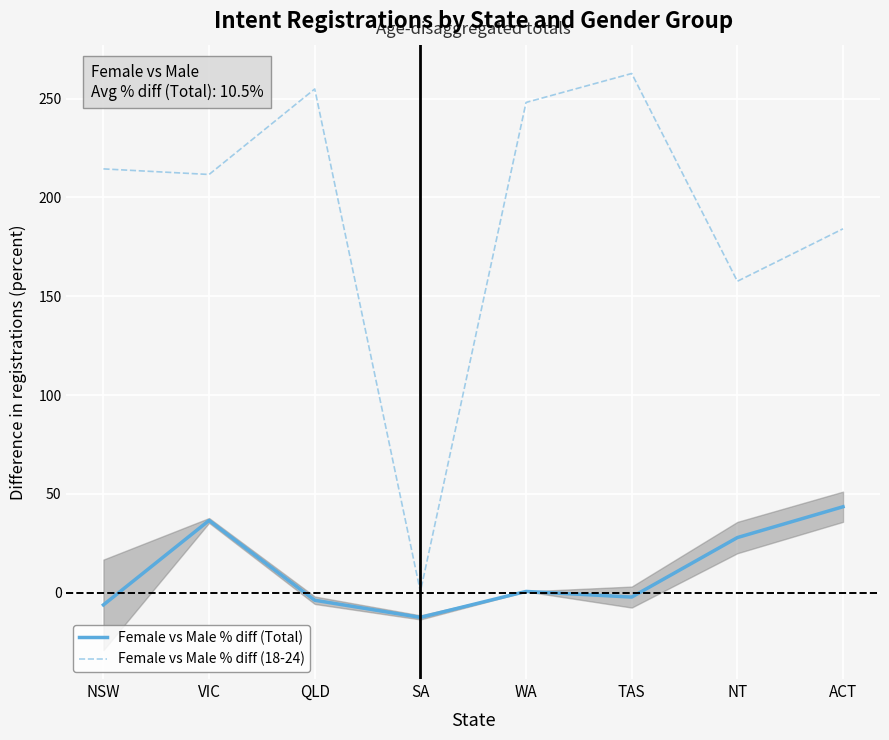

At how many categories does at least one series exceed 62?

7